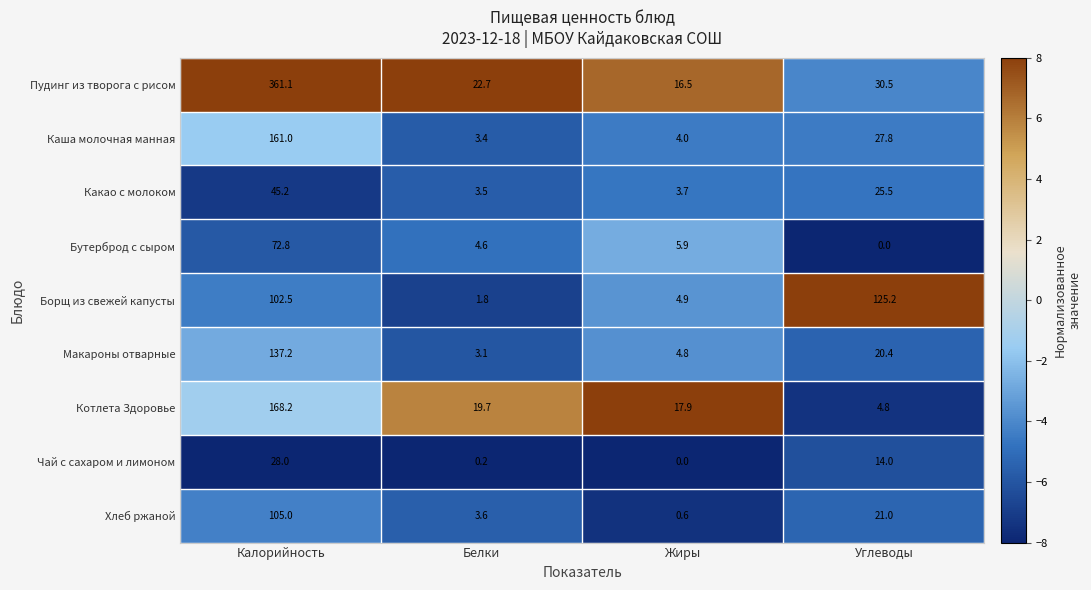

Read the Какао с молоком value at Белки.

3.5